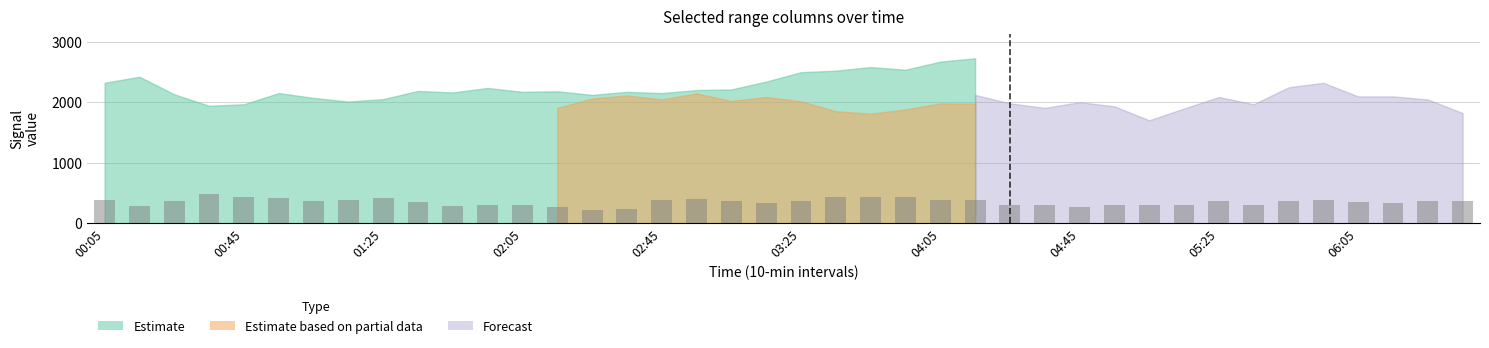

What is the smallest value displayed?

220.0